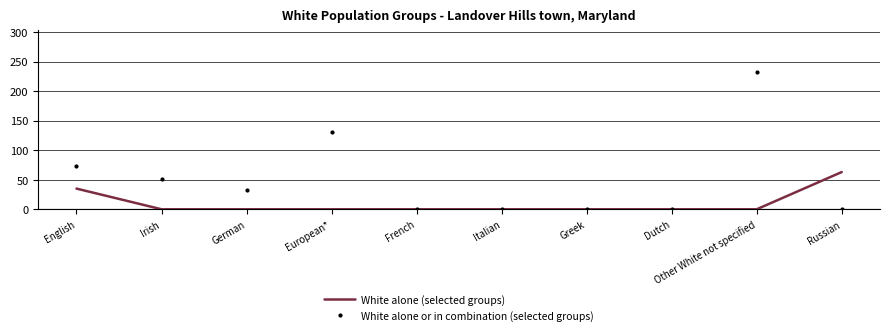

What is the maximum value for White alone (selected groups)?

63